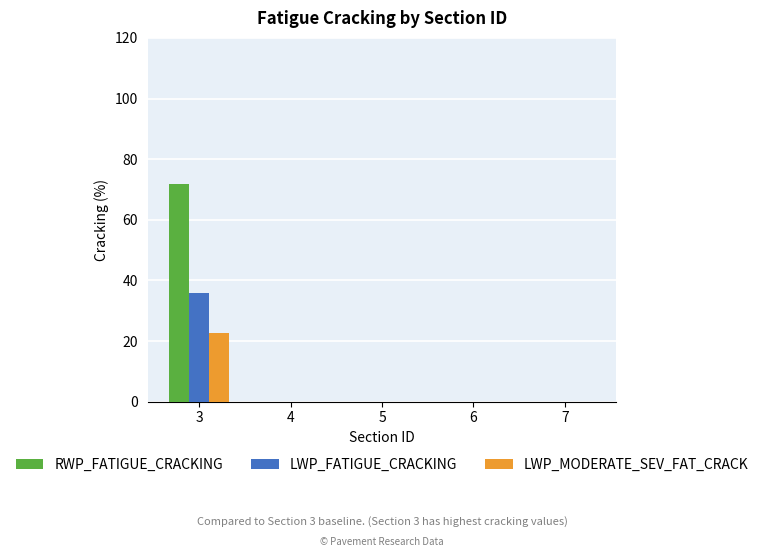

The value of LWP_FATIGUE_CRACKING at 6 is 0.0. True or false?

True